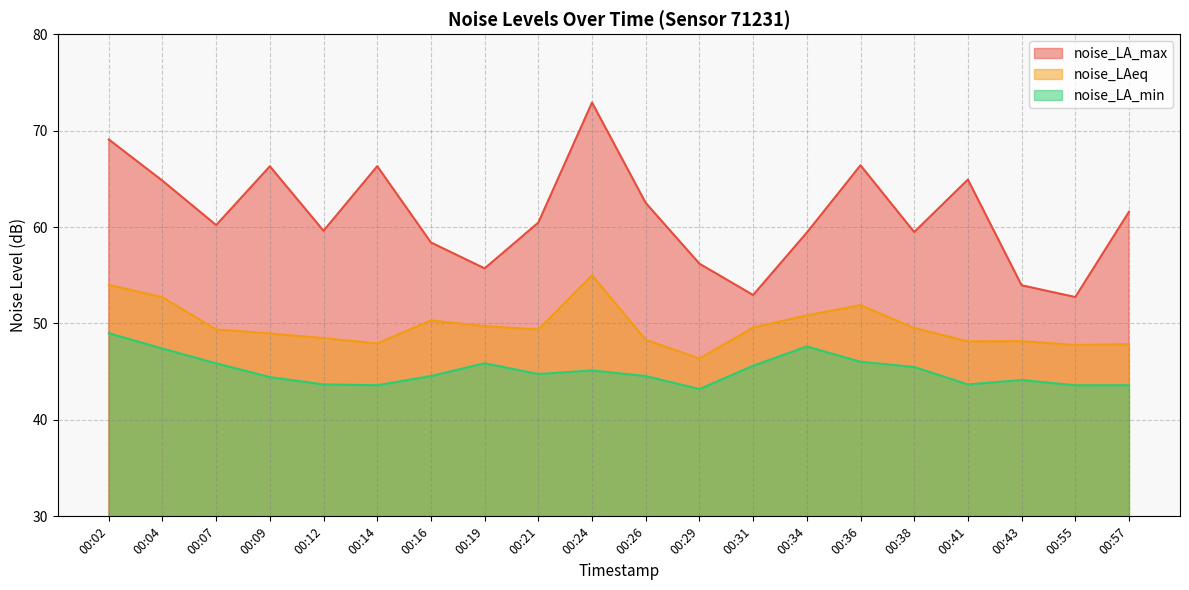

How many values in the noise_LAeq series exceed 49?

11